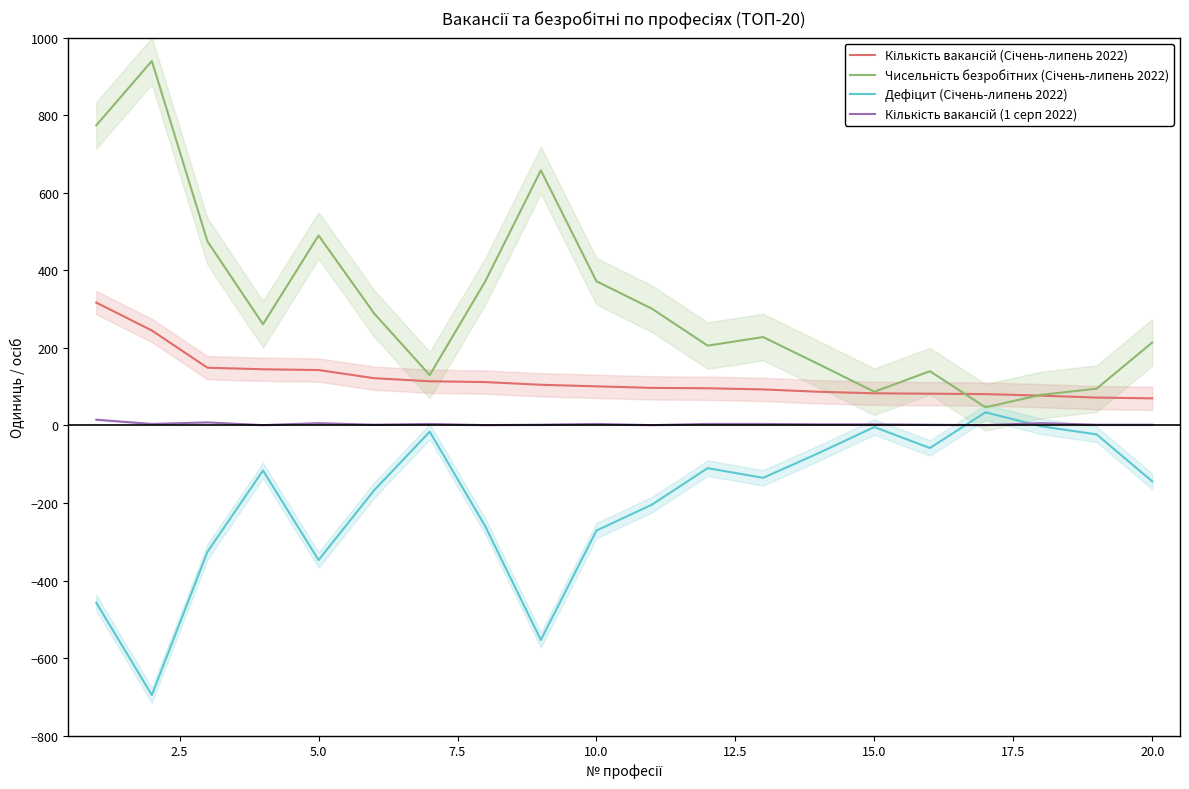

Rank the series by their average value, from highest to lowest.

Чисельність безробітних (Січень-липень 2022), Кількість вакансій (Січень-липень 2022), Кількість вакансій (1 серп 2022), Дефіцит (Січень-липень 2022)